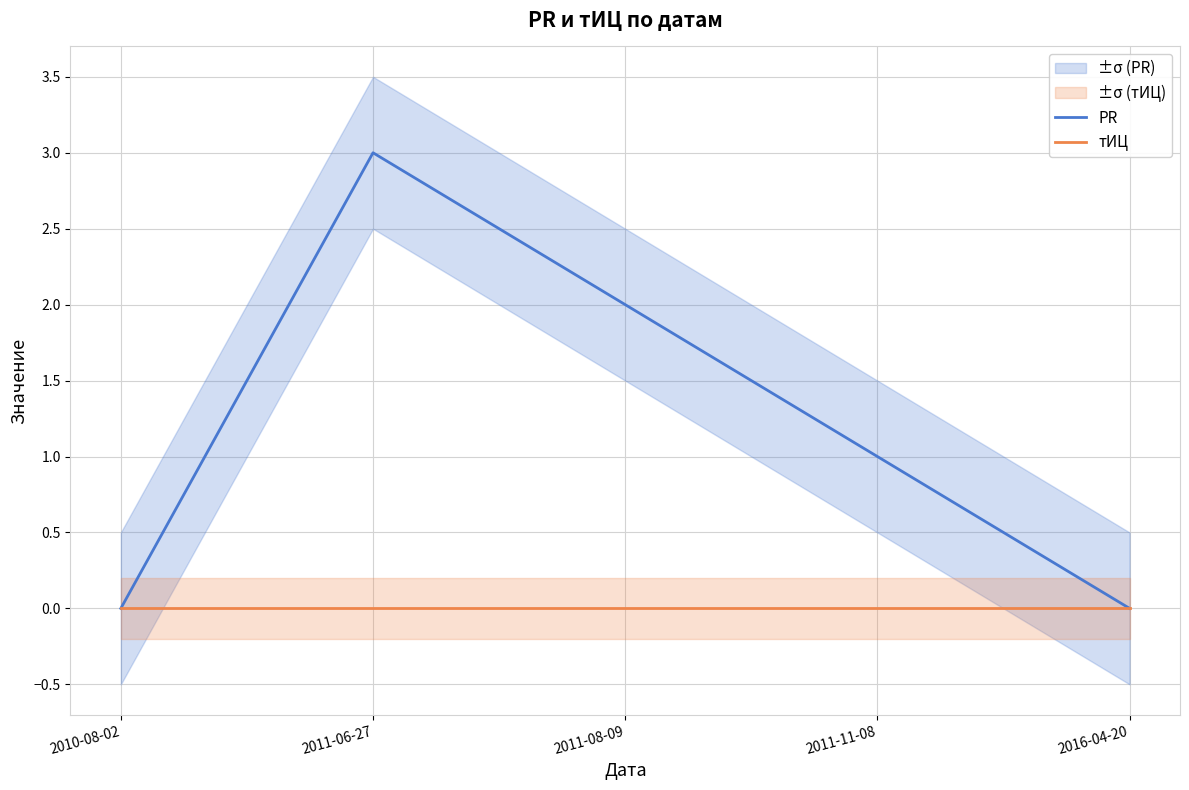

True or false: тИЦ and PR cross at least once.

False